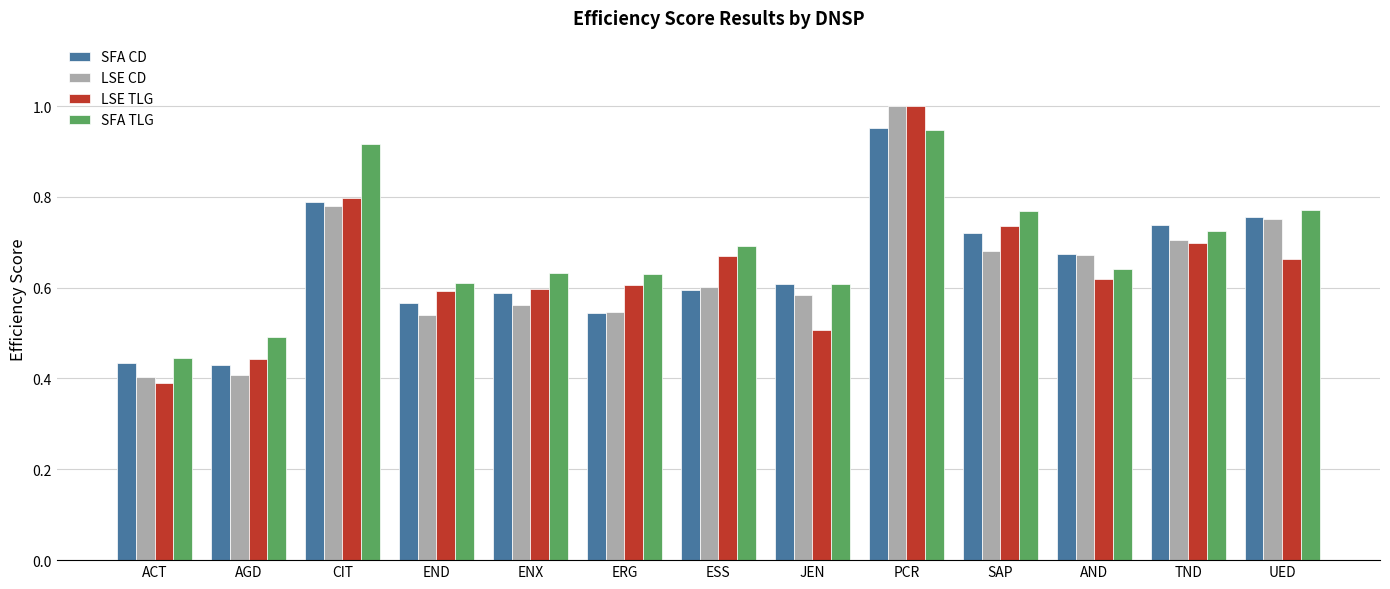

What is the difference between the LSE TLG values at TND and AGD?

0.3